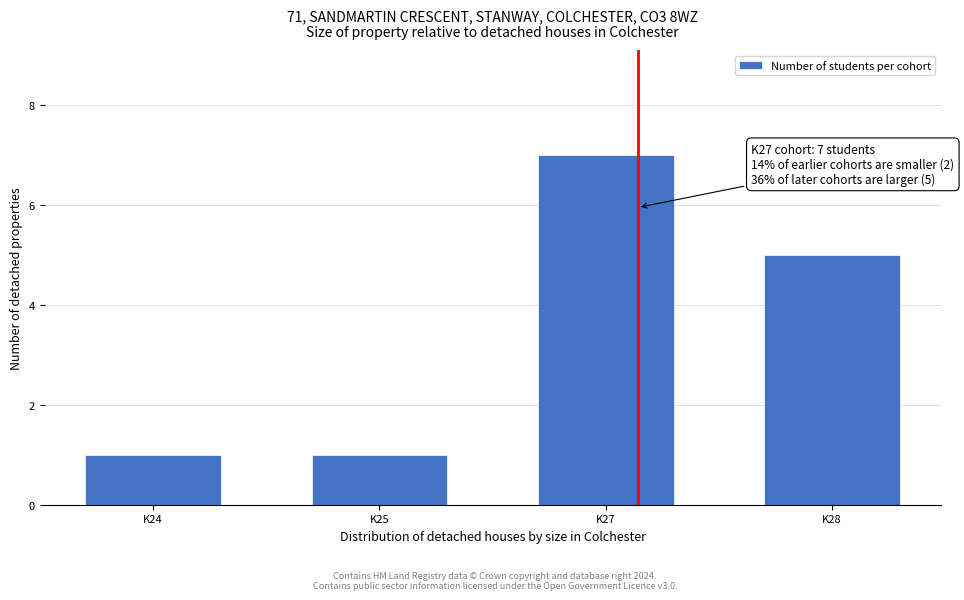

Reading left to right, list all the values displayed in this chart.

1	1	7	5